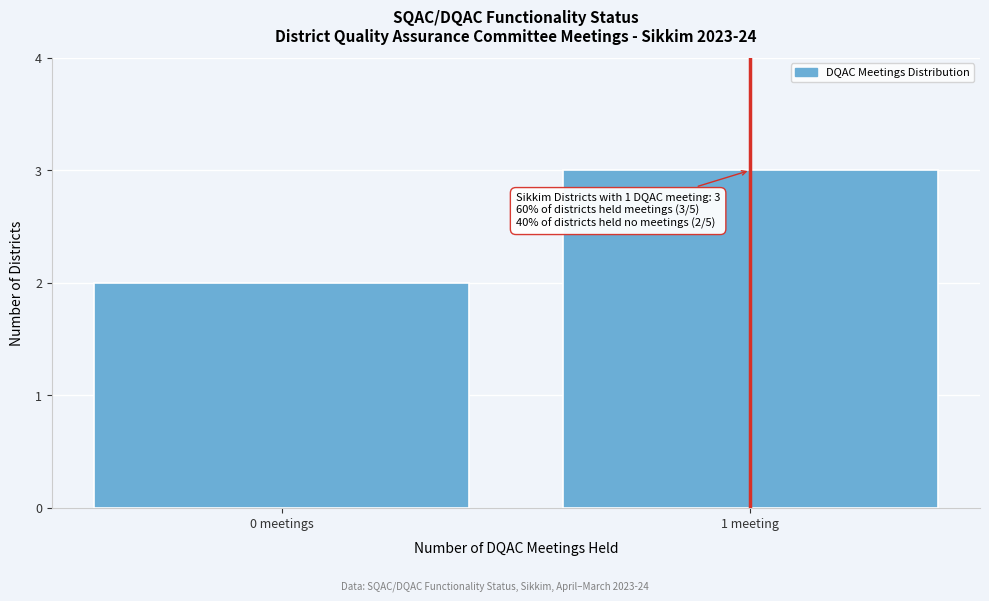

Reading left to right, list all the values displayed in this chart.

2	3